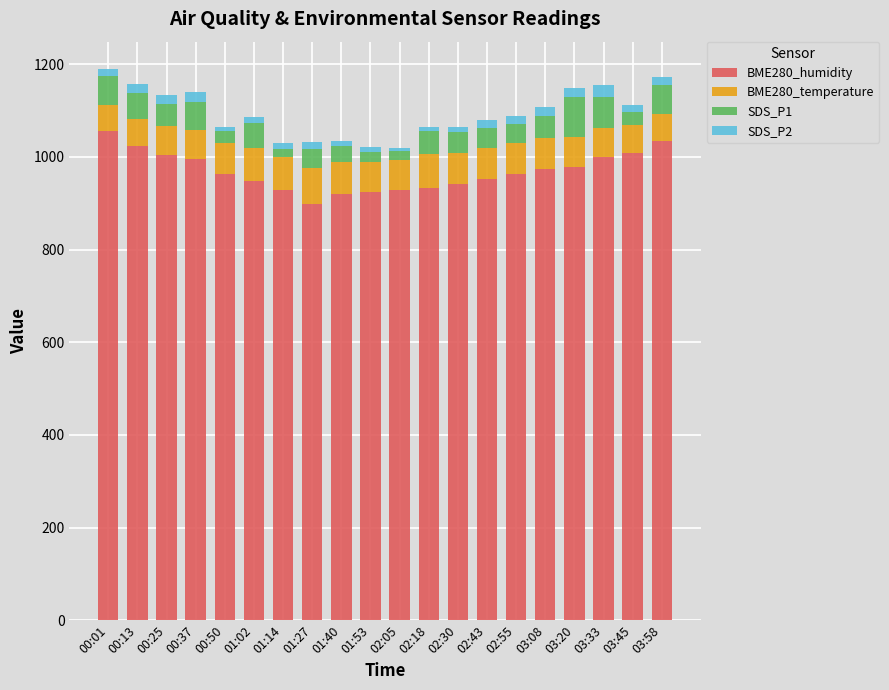

What is the sum of all BME280_humidity values?

19371.2